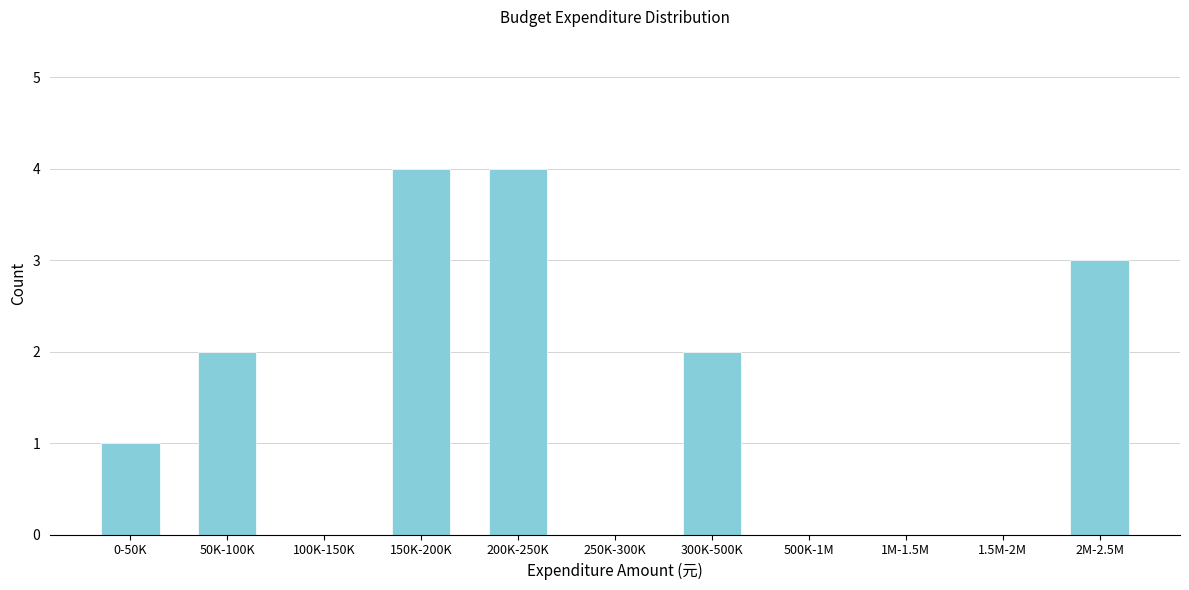

Reading right to left, what are all the values shown in this chart?

2M-2.5M=3	1.5M-2M=0	1M-1.5M=0	500K-1M=0	300K-500K=2	250K-300K=0	200K-250K=4	150K-200K=4	100K-150K=0	50K-100K=2	0-50K=1